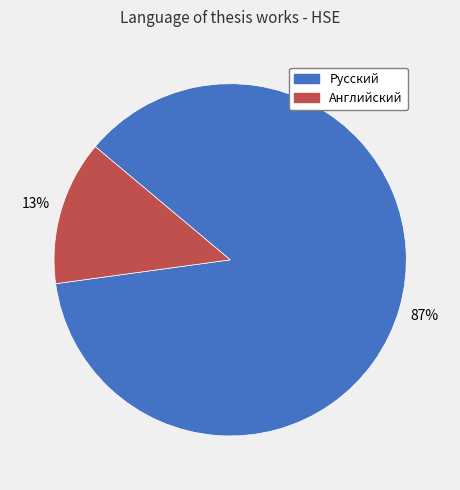

To the nearest percent, what percentage of the pie is Английский?

13%